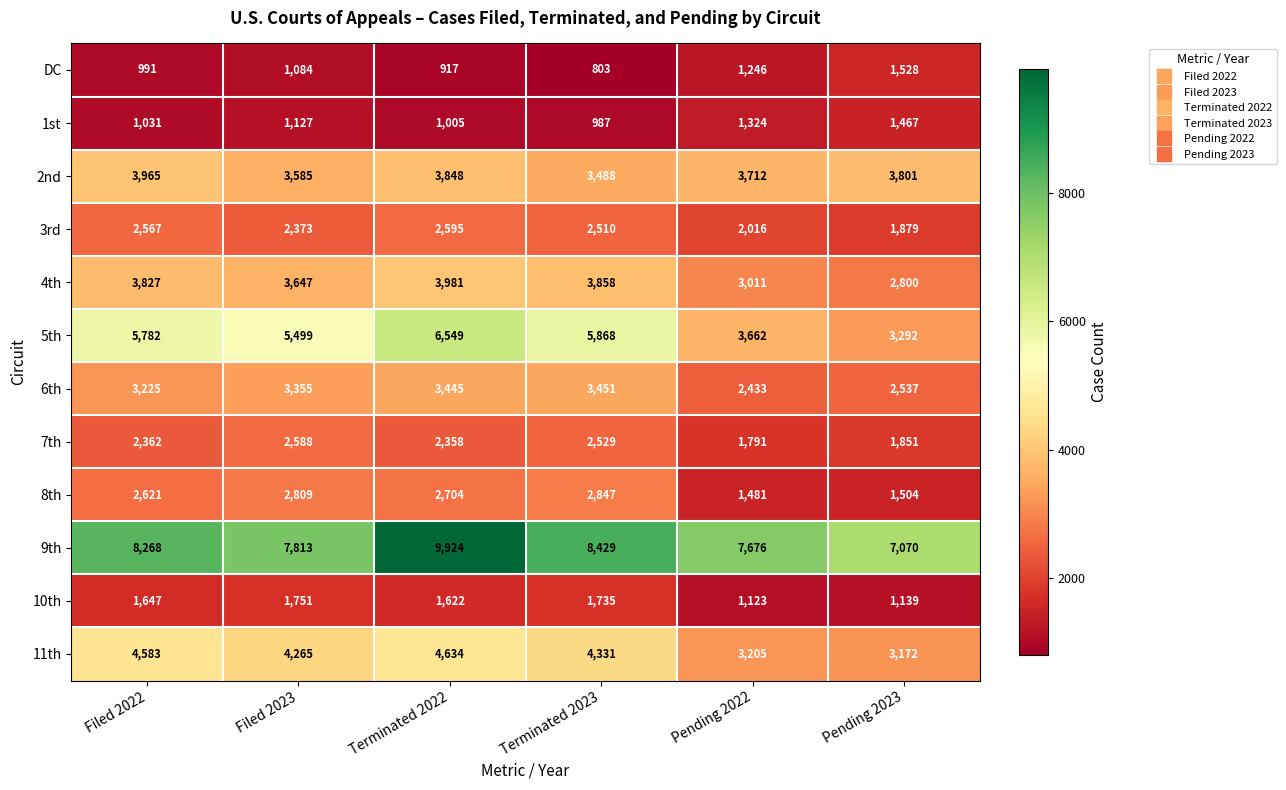

Between Terminated 2023 and Pending 2022, which series saw the biggest shift?

5th